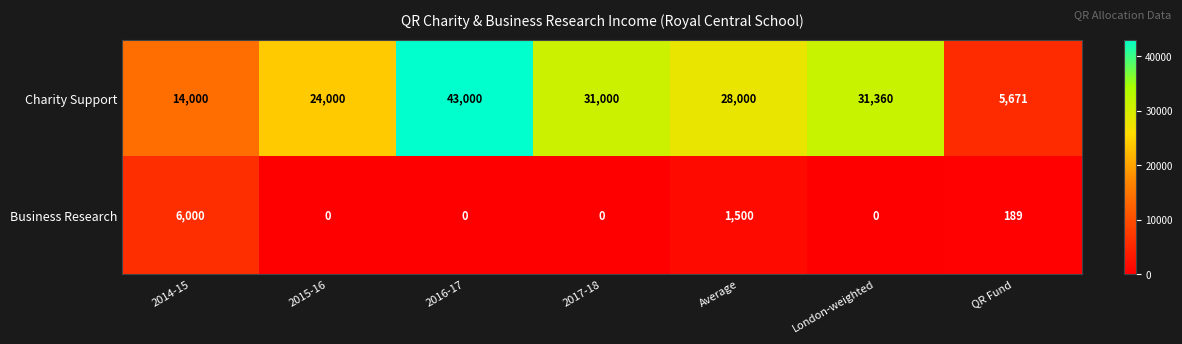

List the series in order of their peak value, highest first.

Charity Support, Business Research